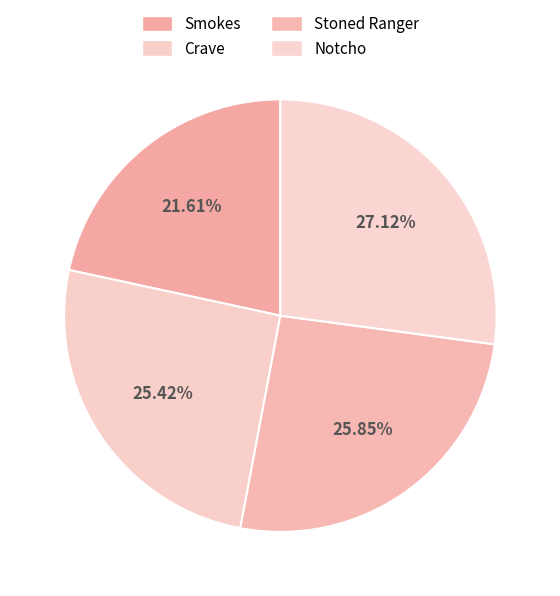

How many segments does this pie chart have?

4